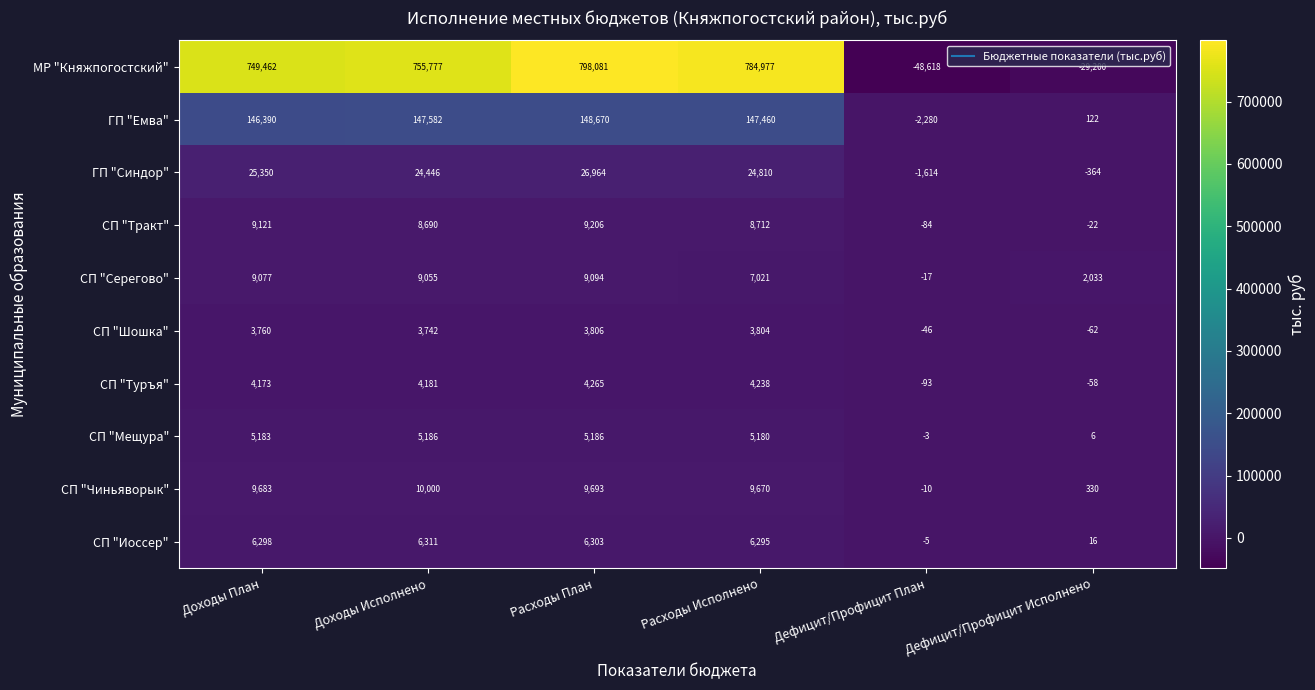

How many categories are shown in the chart?

6